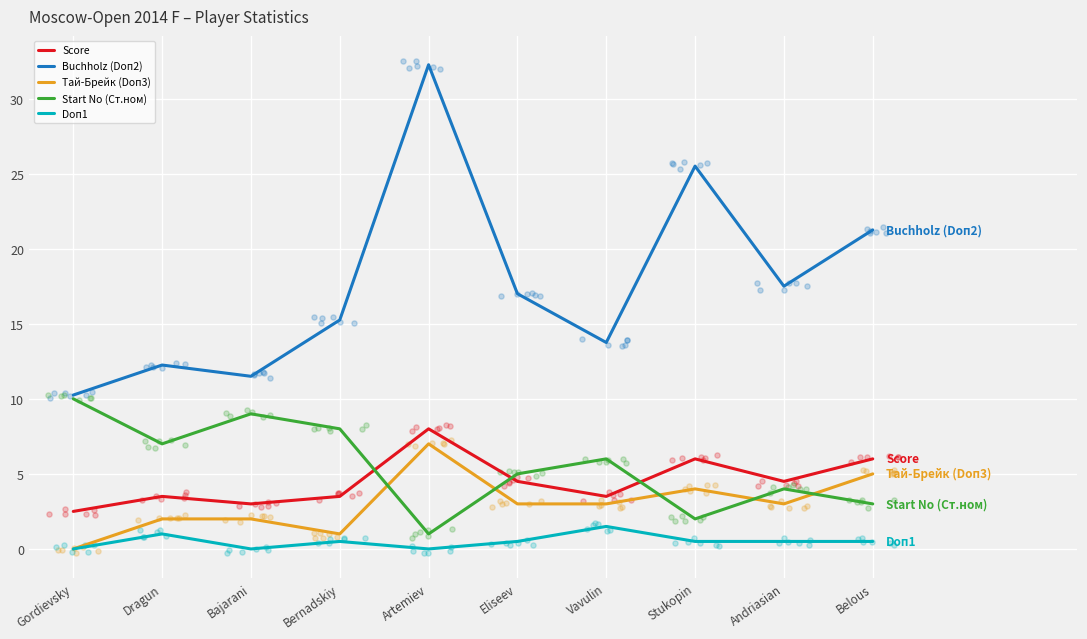

At which category is the sum across all series the highest?

Artemiev